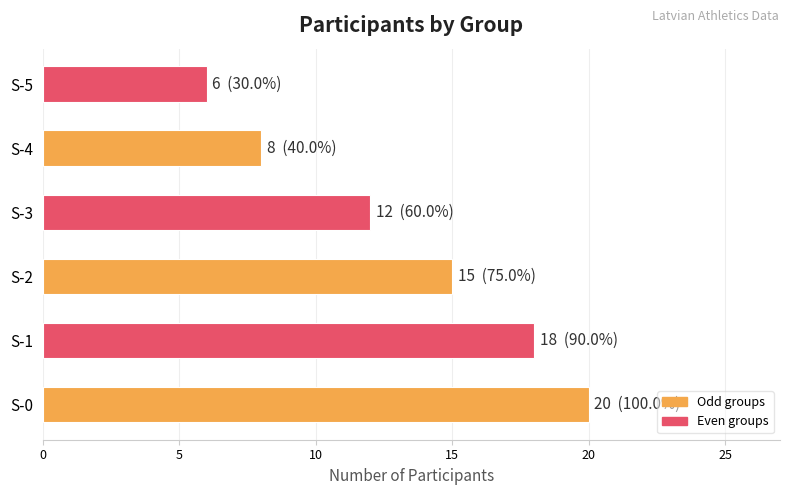

List the labels in order of value, smallest first.

S-5, S-4, S-3, S-2, S-1, S-0